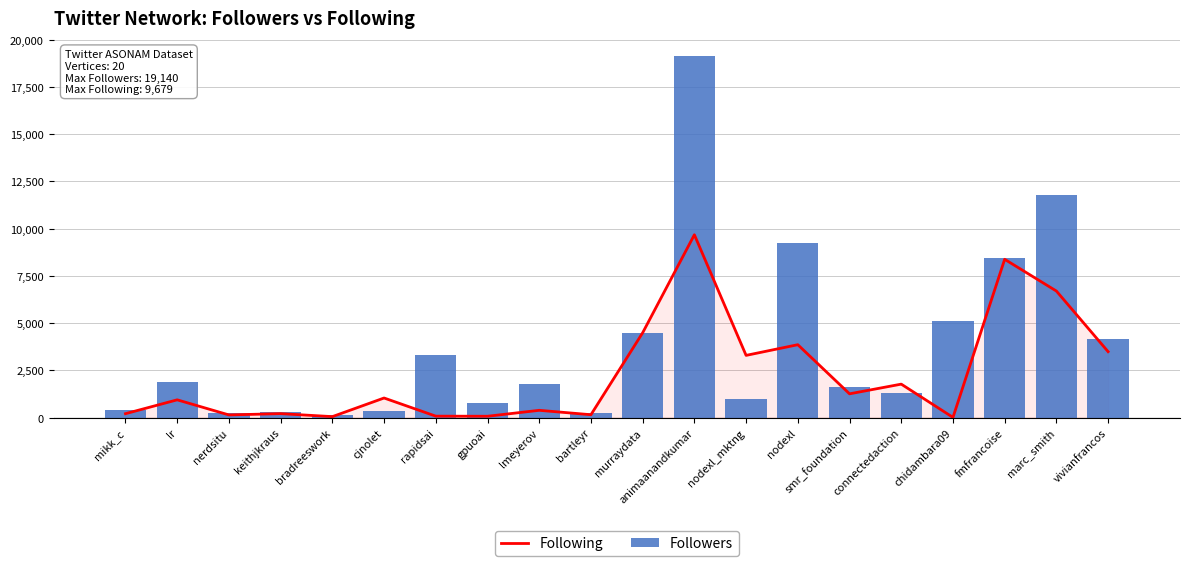

What is the label of the 10th bar from the right?

murraydata